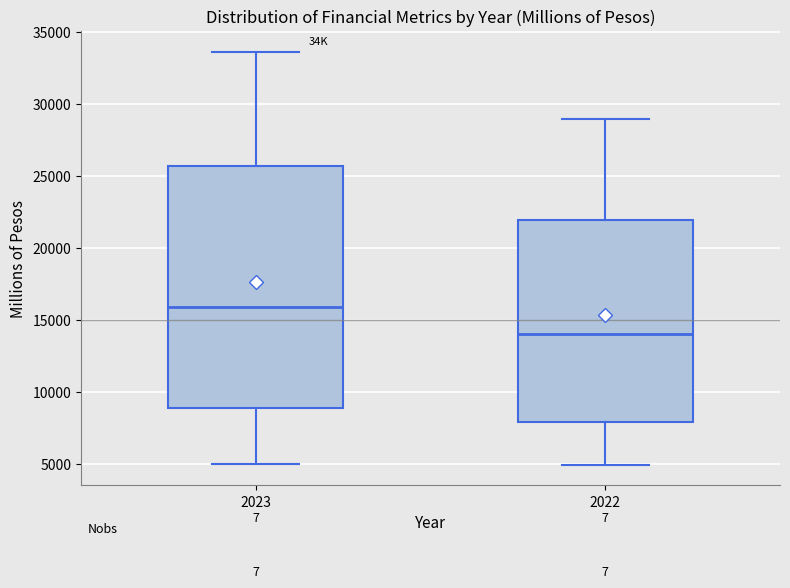

Comparing the boxes themselves (not the whiskers), which one is the tallest?

2023